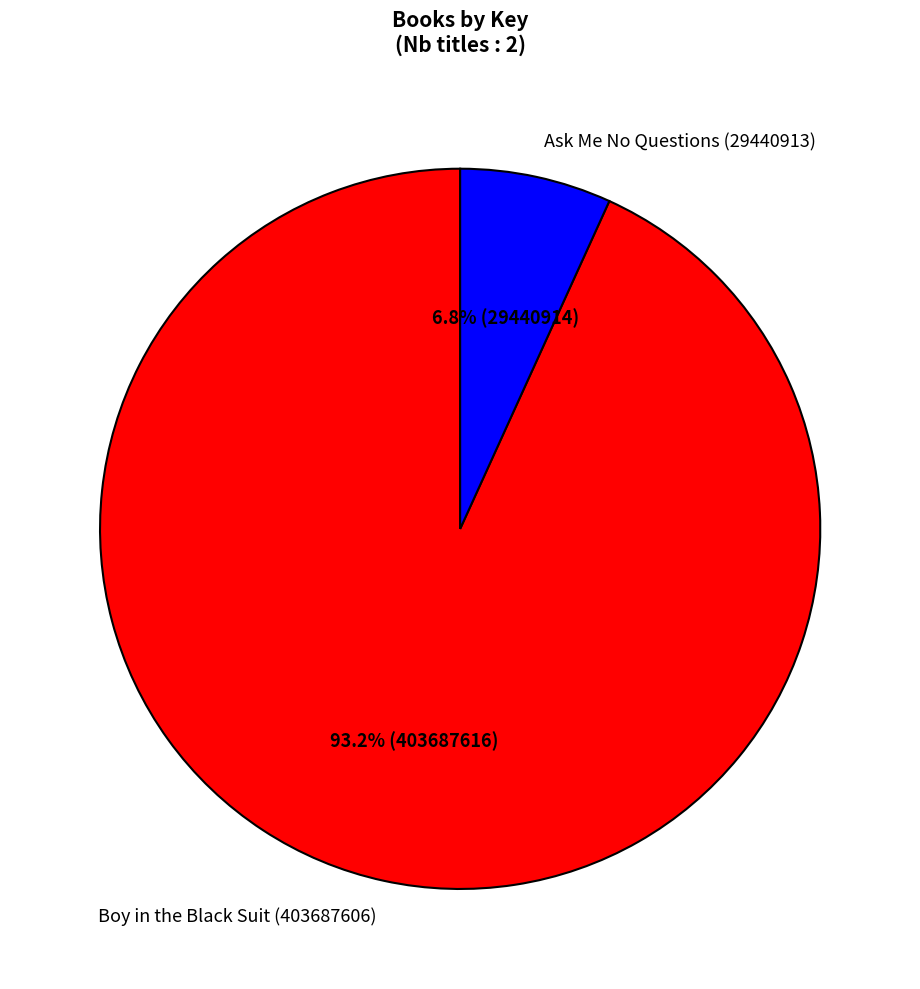

Count the number of slices in the pie.

2